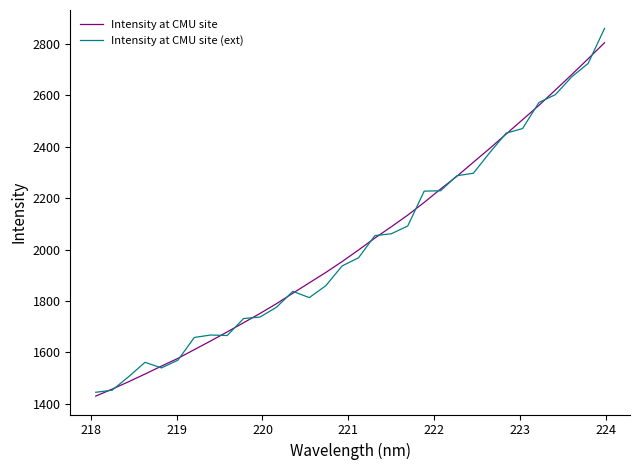

What is the minimum value shown in the chart?

1430.0